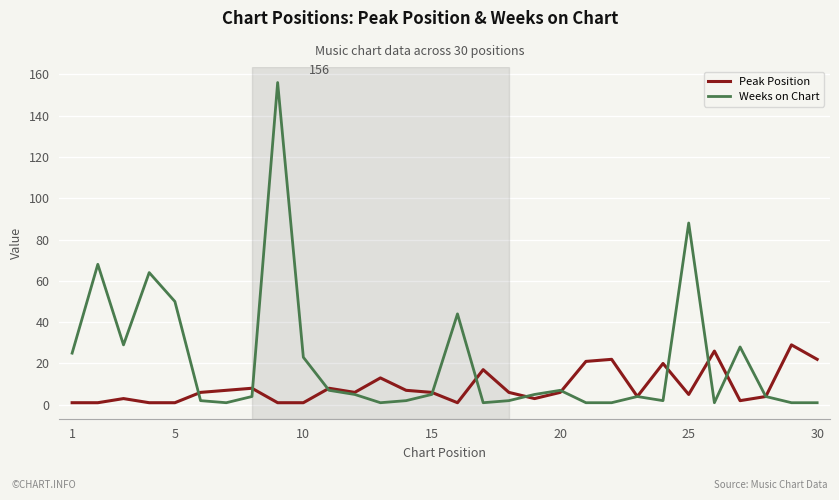

What is the maximum value shown in the chart?

156